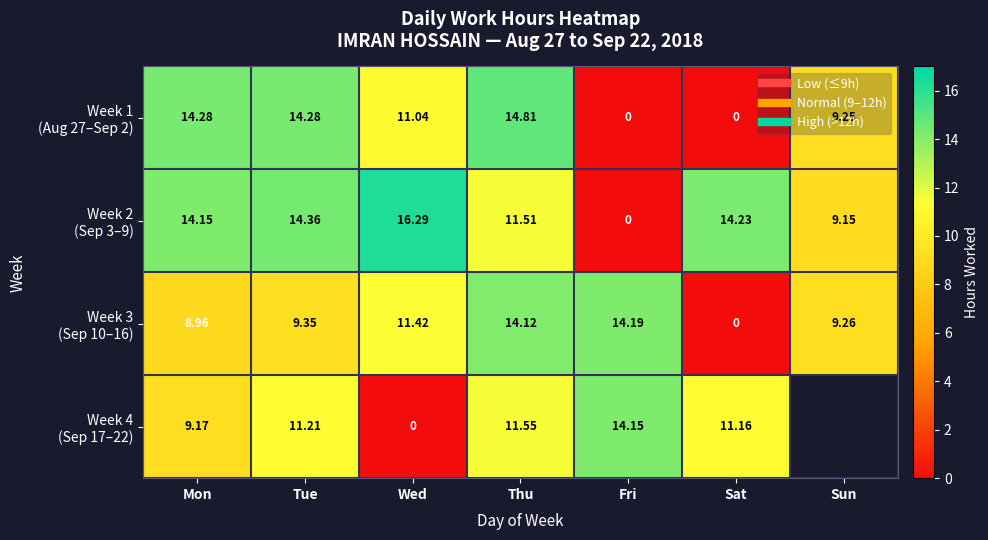

Is it true that Week 1 (Aug 27–Sep 2) equals 11.0 at Wed?

True